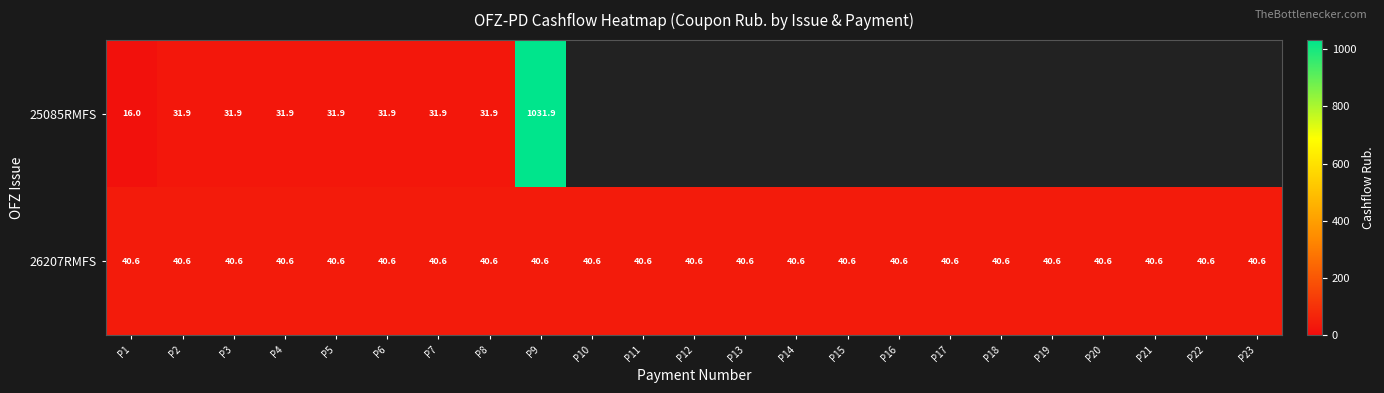

What is the sum of the 25085RMFS values at P9 and P2?

1063.8